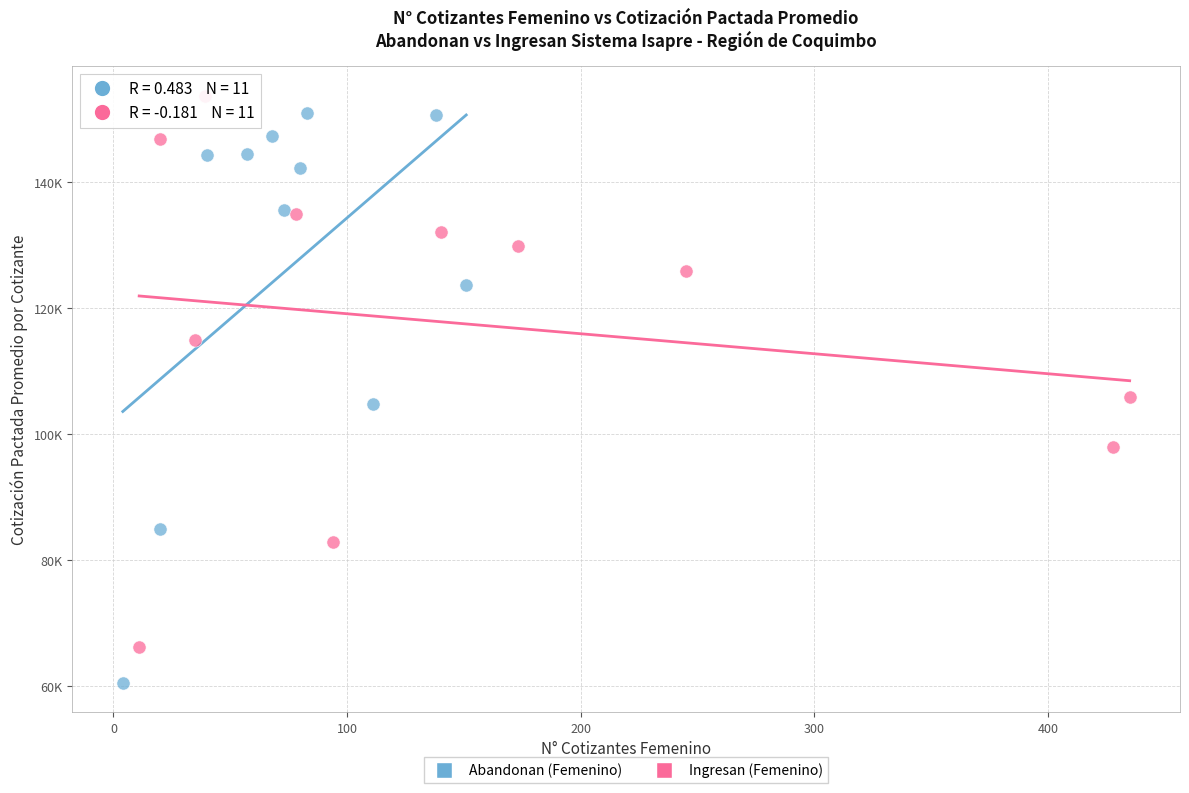

Which series reaches the maximum Y coordinate?

Ingresan (Femenino)